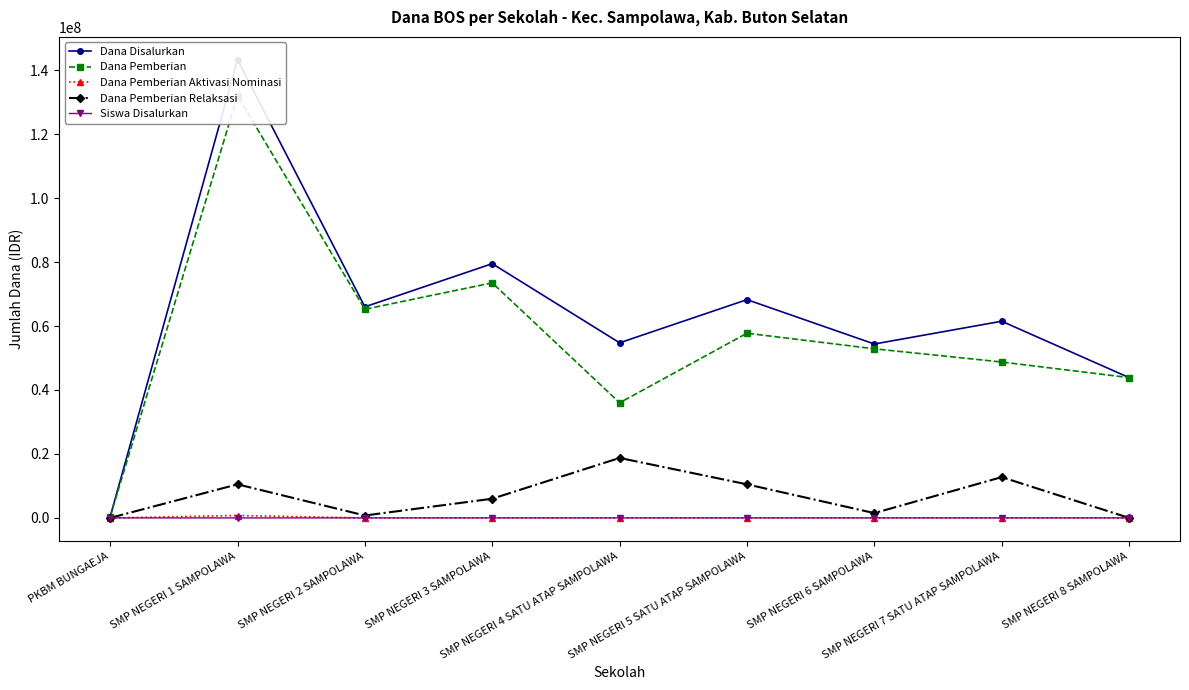

What is the label of the 8th point from the left?

SMP NEGERI 7 SATU ATAP SAMPOLAWA